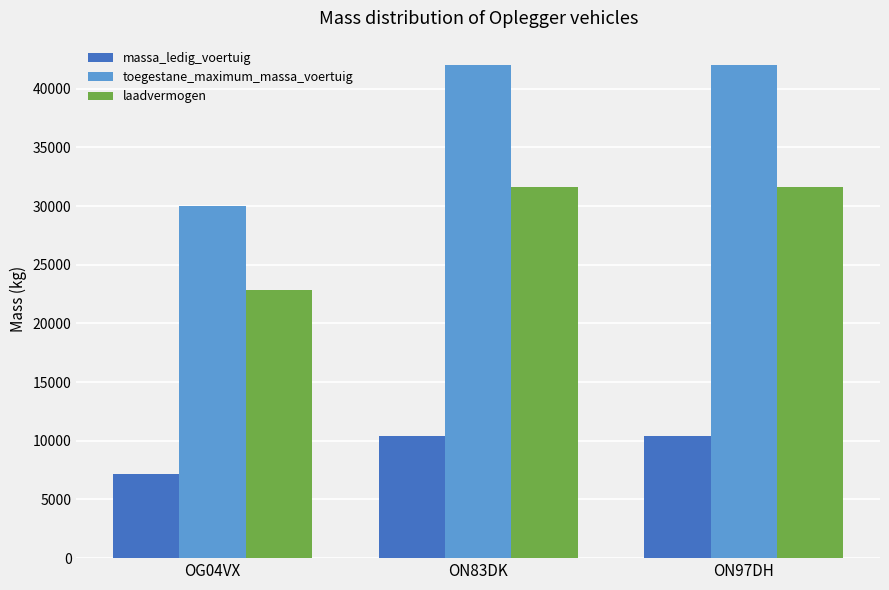

What is the sum of all toegestane_maximum_massa_voertuig values?

114000